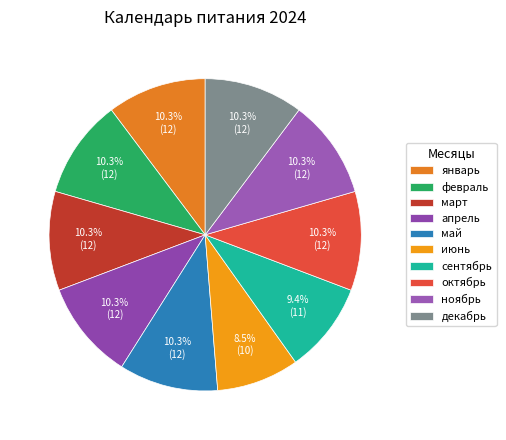

Does any single category account for the majority?

No